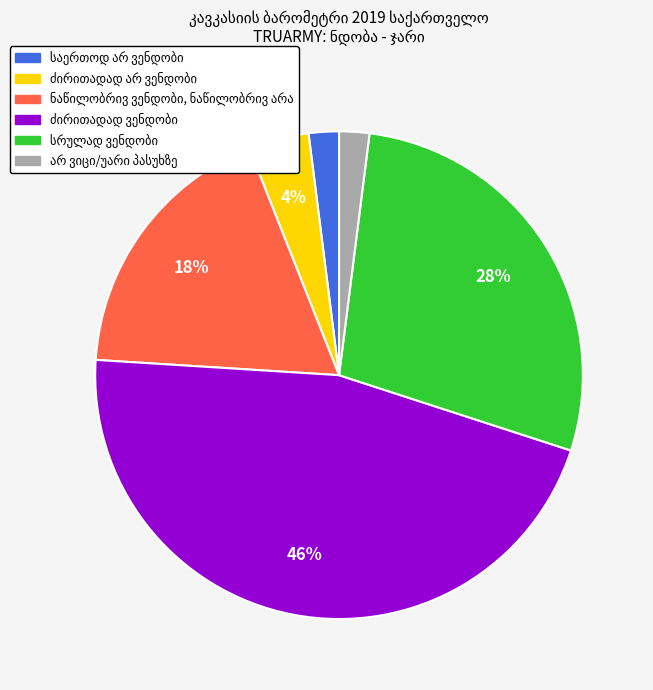

To the nearest percent, what is the average slice percentage?

17%